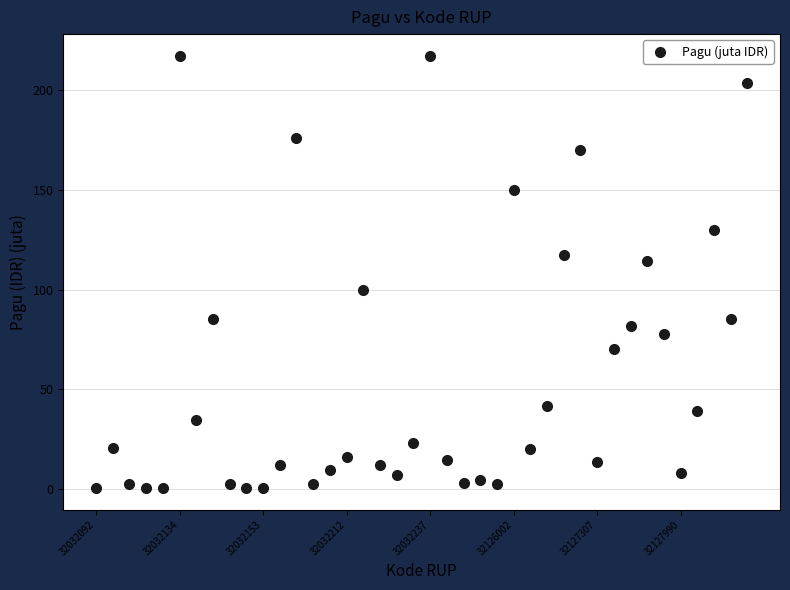

What is the range of Y values (max minus min)?

216.9